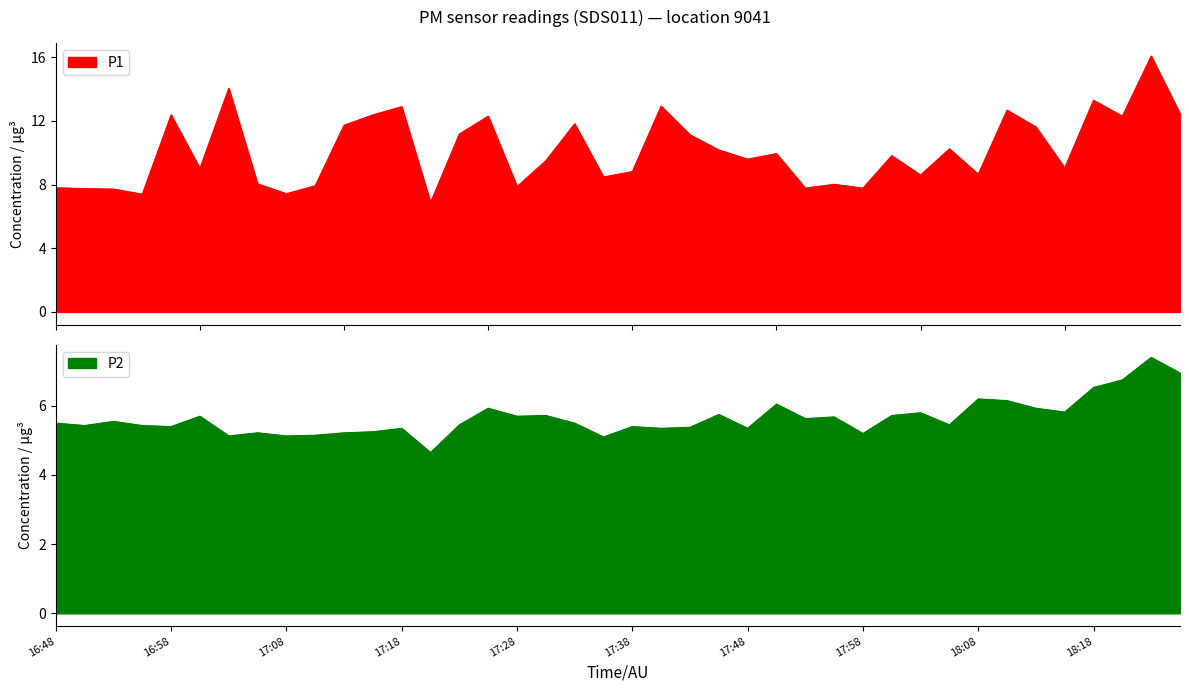

What is the label of the 5th point from the left?

16:58